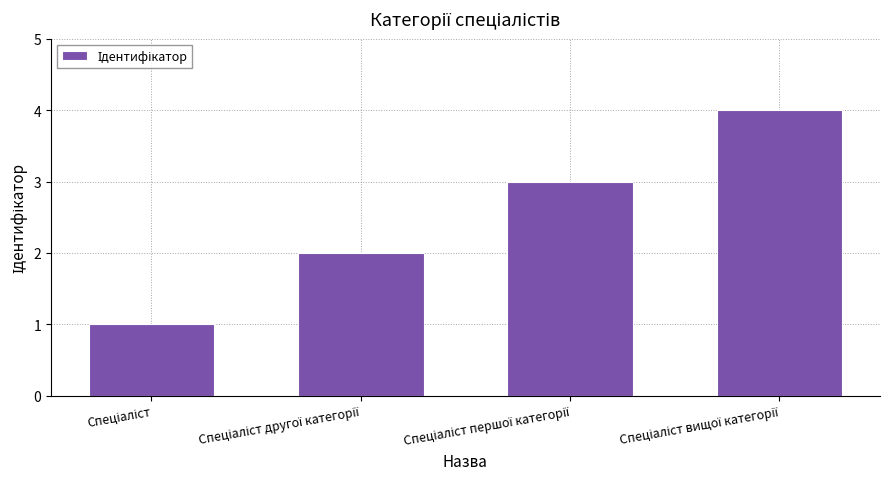

How many distinct data groups are displayed?

1